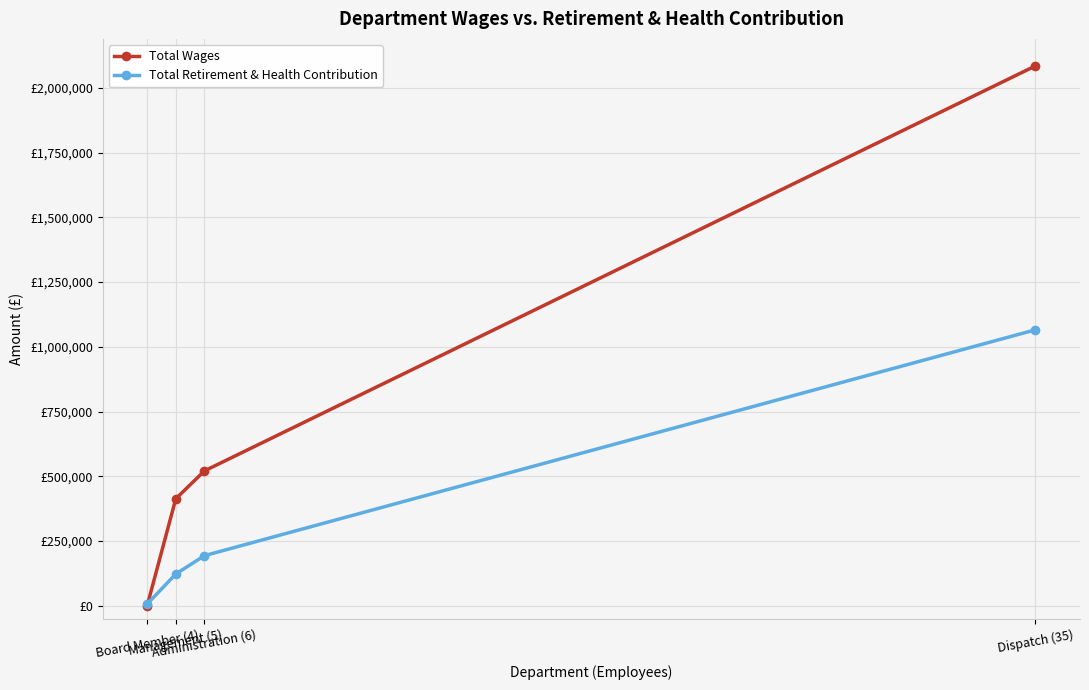

Is the value of Total Wages at Administration (6) greater than the value of Total Retirement & Health Contribution at Dispatch (35)?

No